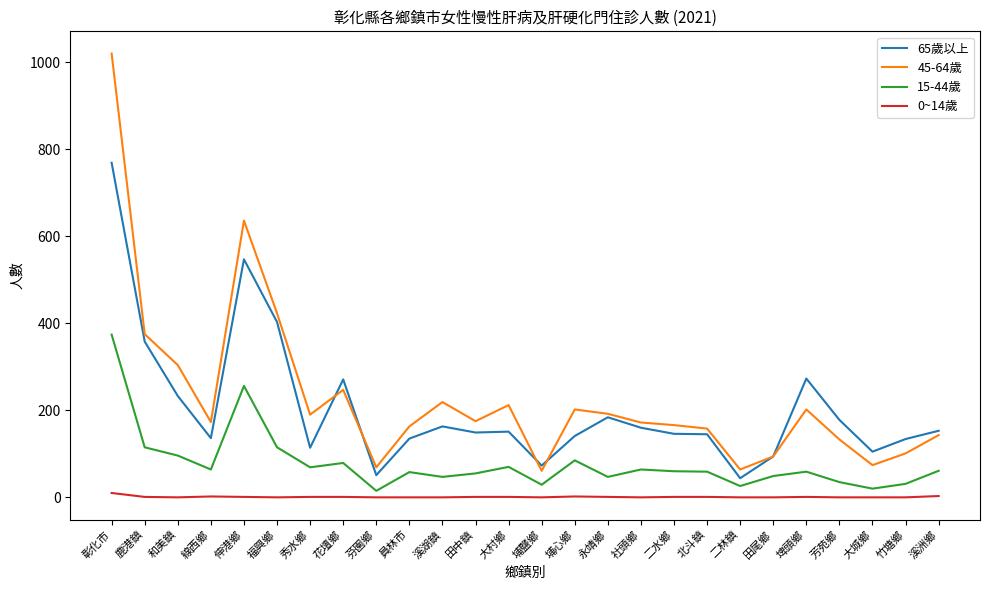

Is the value of 15-44歲 at 社頭鄉 greater than the value of 45-64歲 at 鹿港鎮?

No